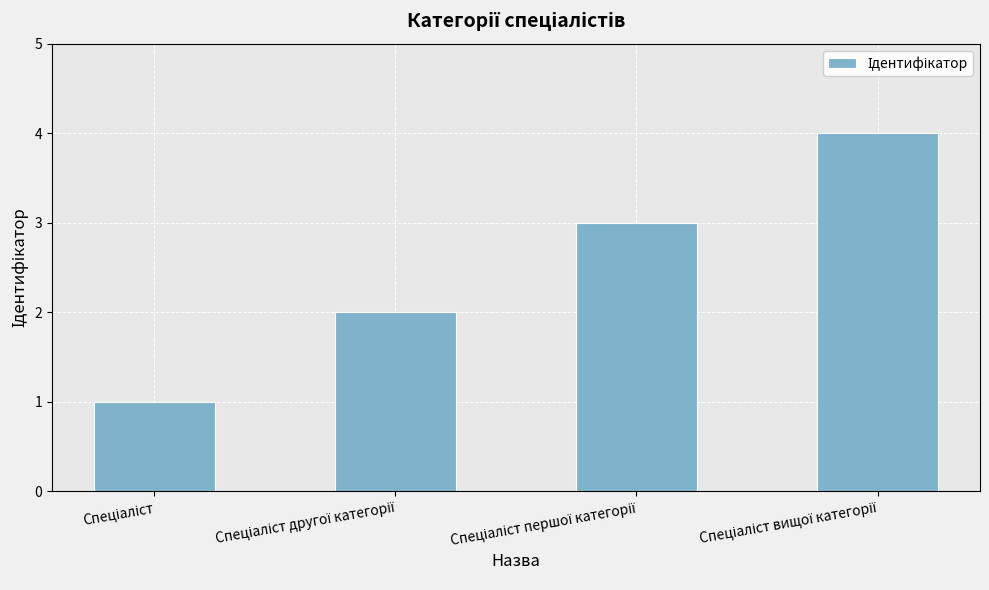

What is the difference between the maximum and minimum values?

3